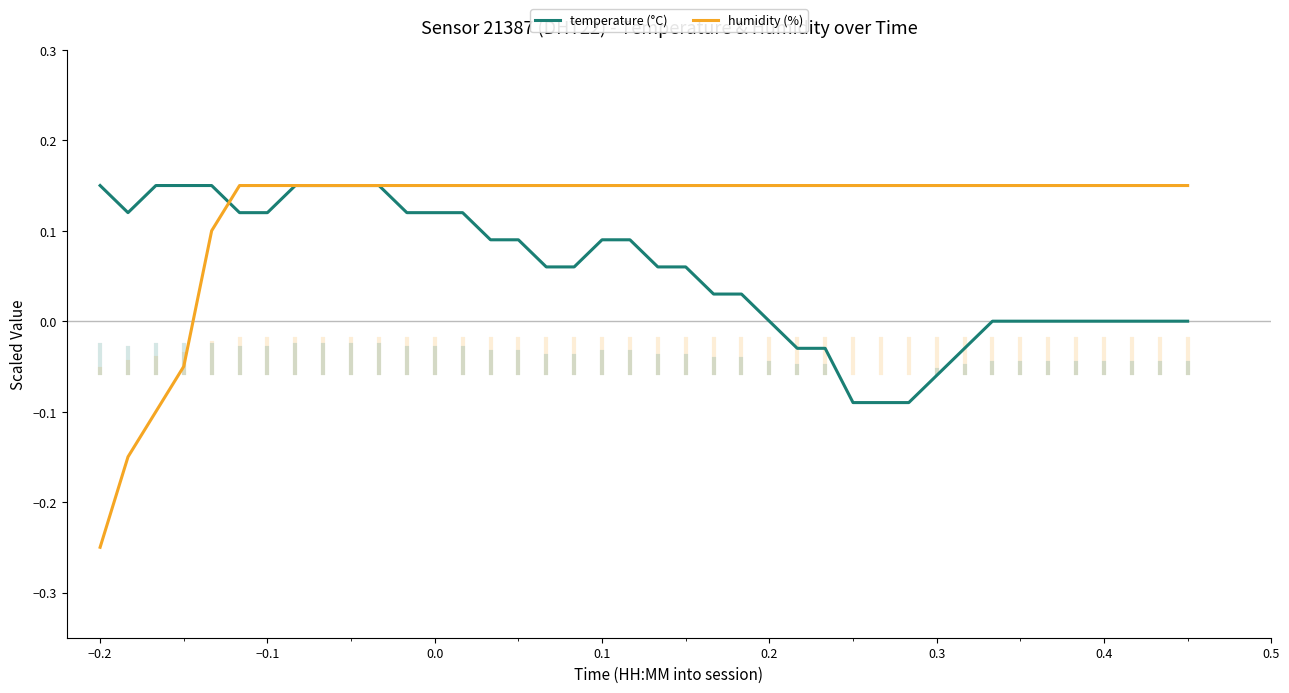

Which series has the largest range (max minus min)?

humidity (%)